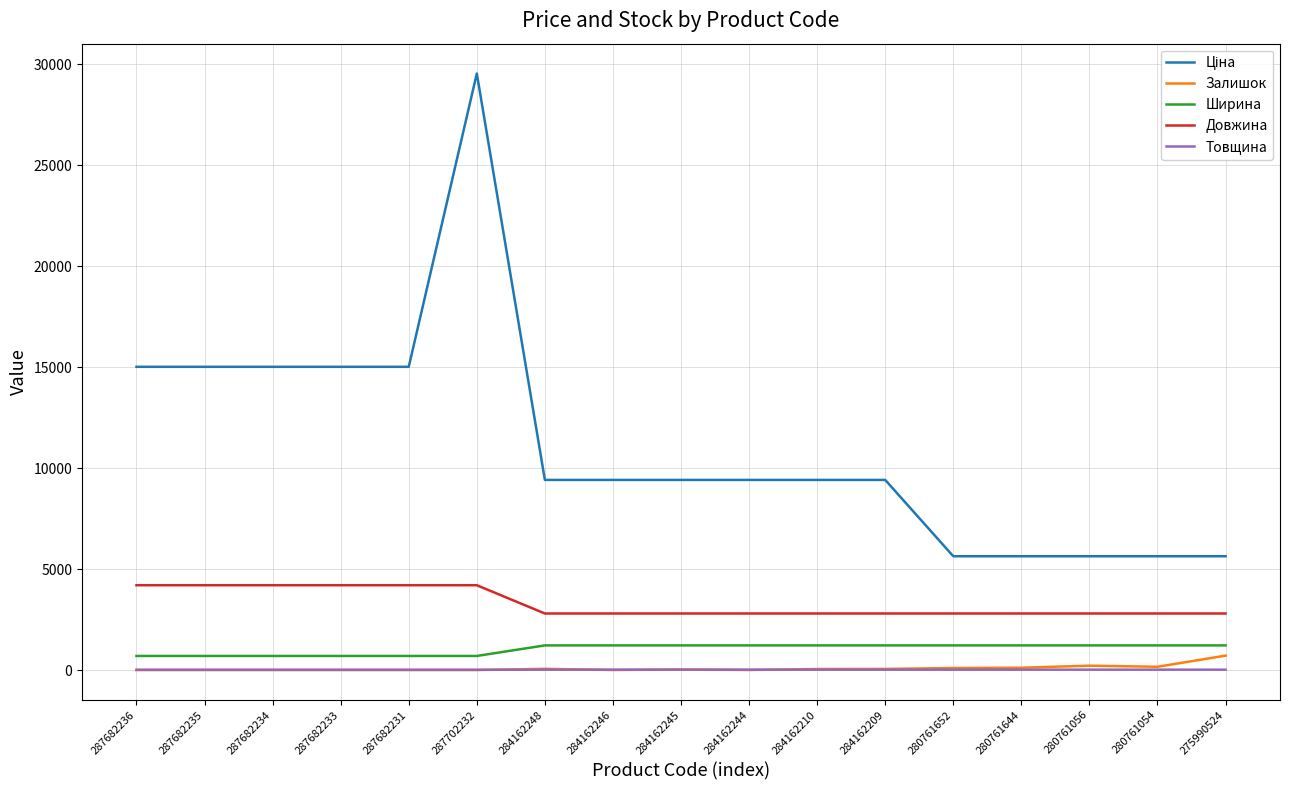

Is the value of Товщина at 284162245 greater than the value of Ширина at 287682236?

No